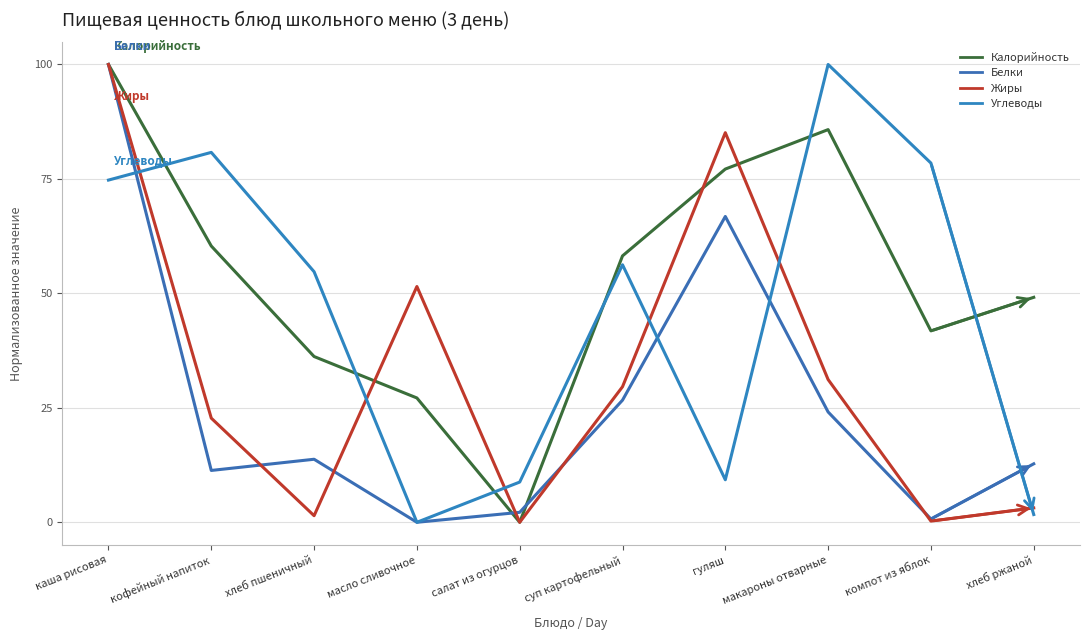

Does the chart display data point markers on the line(s)?

No